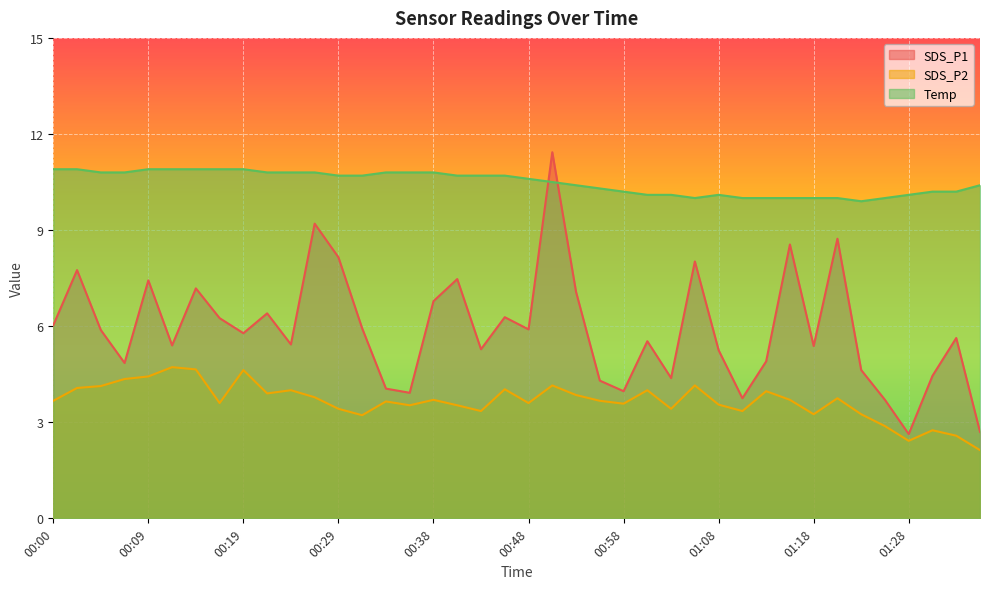

What is the difference between the maximum and second lowest values in the SDS_P1 series?

8.7